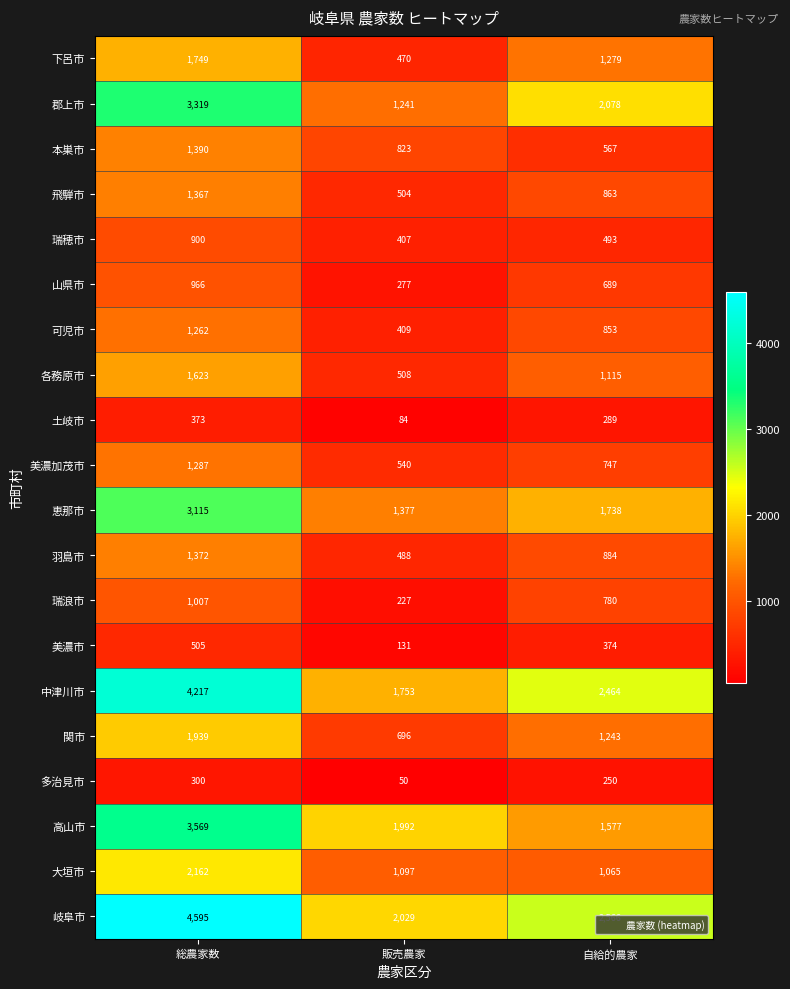

At which label does 本巣市 first exceed 823?

総農家数